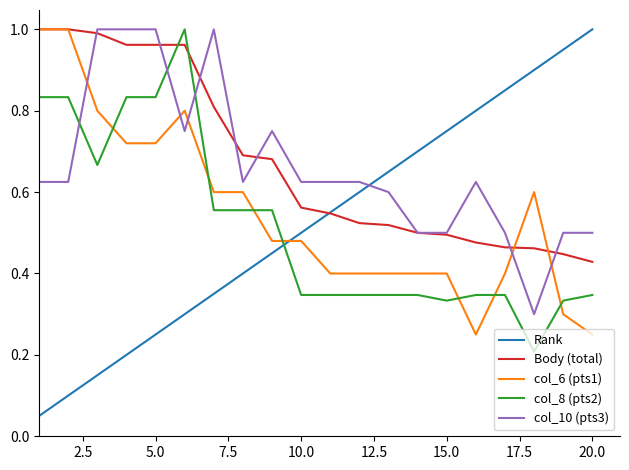

True or false: Rank and col_6 (pts1) intersect in this chart.

True